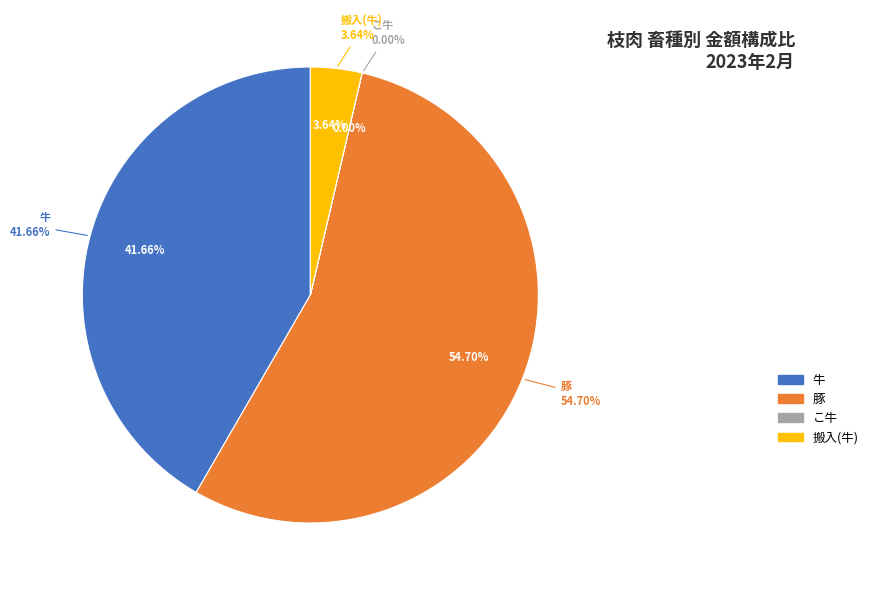

Which has a higher value, 搬入(牛) or こ牛?

搬入(牛)